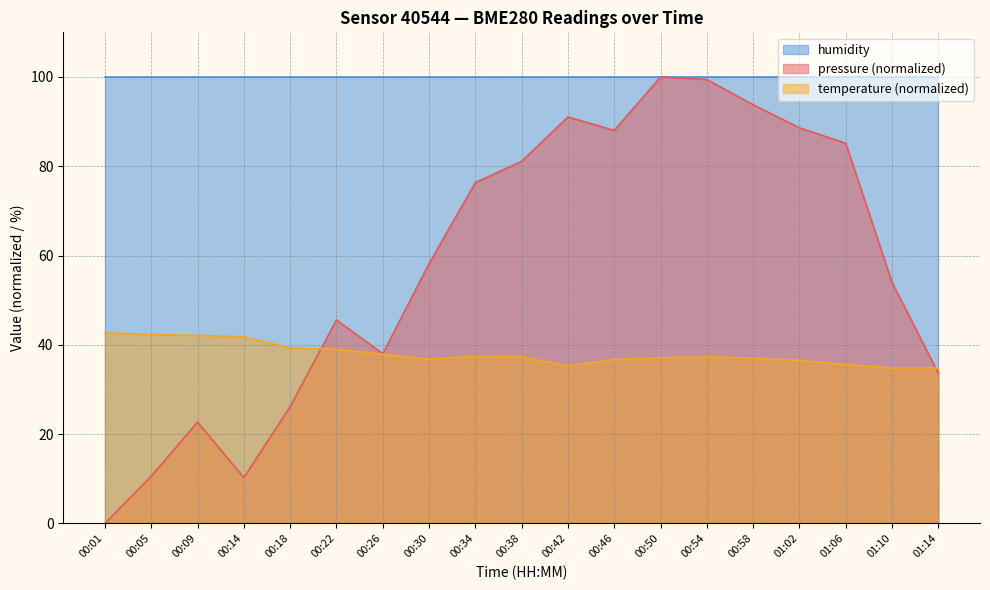

At which category does the chart reach its minimum across all series?

00:01